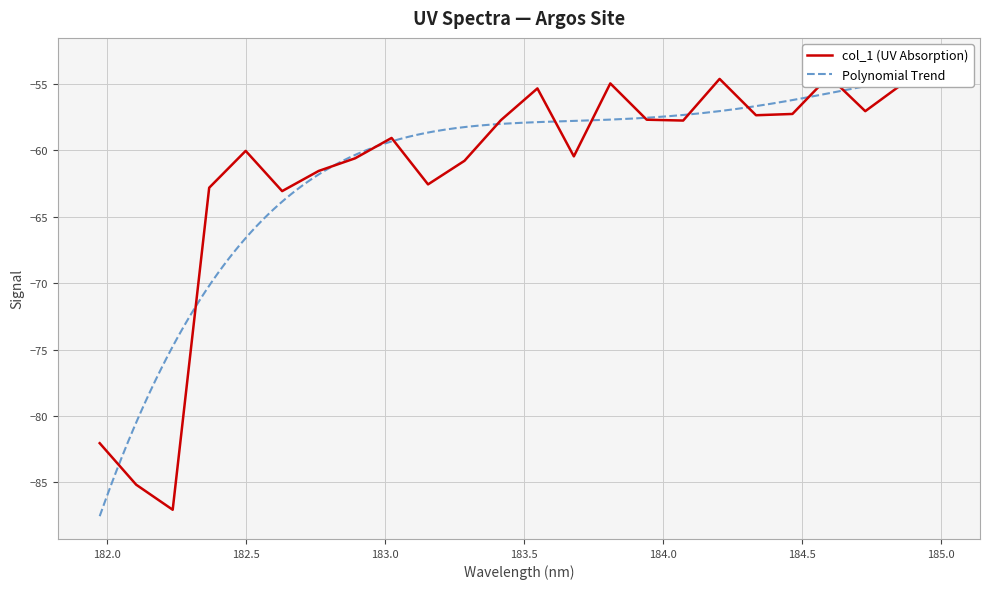

List the labels in order of value, smallest first.

182.2359681898, 182.1045947288, 181.9732053322, 182.6299929592, 182.3673257152, 183.15513622, 182.7613026778, 183.2863821962, 182.8925964608, 183.6800245112, 182.498667305, 183.0238743082, 184.0735234058, 183.4176122368, 183.9423730432, 184.3357763242, 184.46687888, 184.7290361848, 183.5488263418, 184.8600909338, 183.811206745, 184.2046578328, 184.5979655002, 184.9911297472